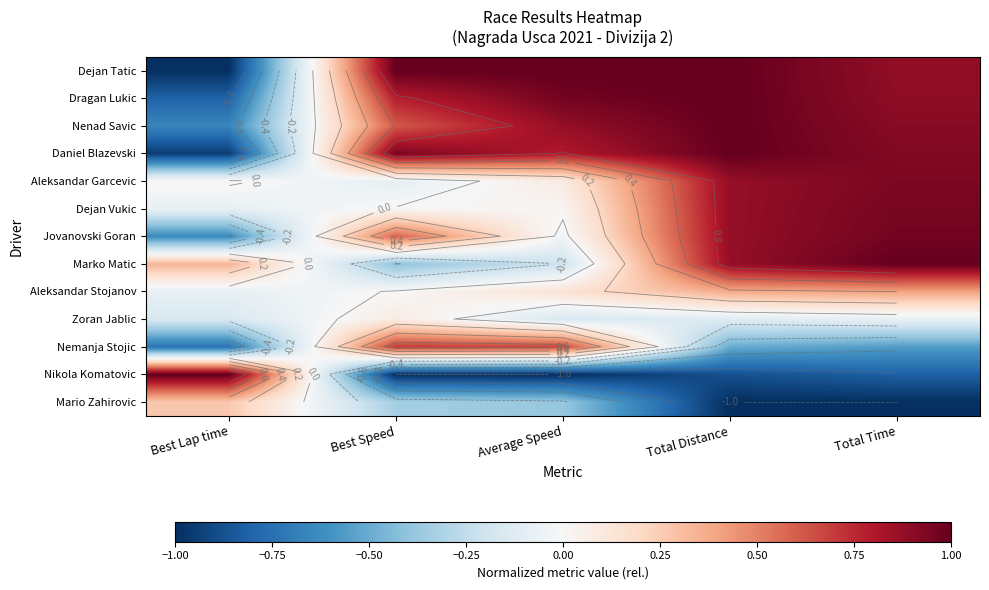

What is the sum of the Dejan Vukic values at Total Distance and Average Speed?

0.9